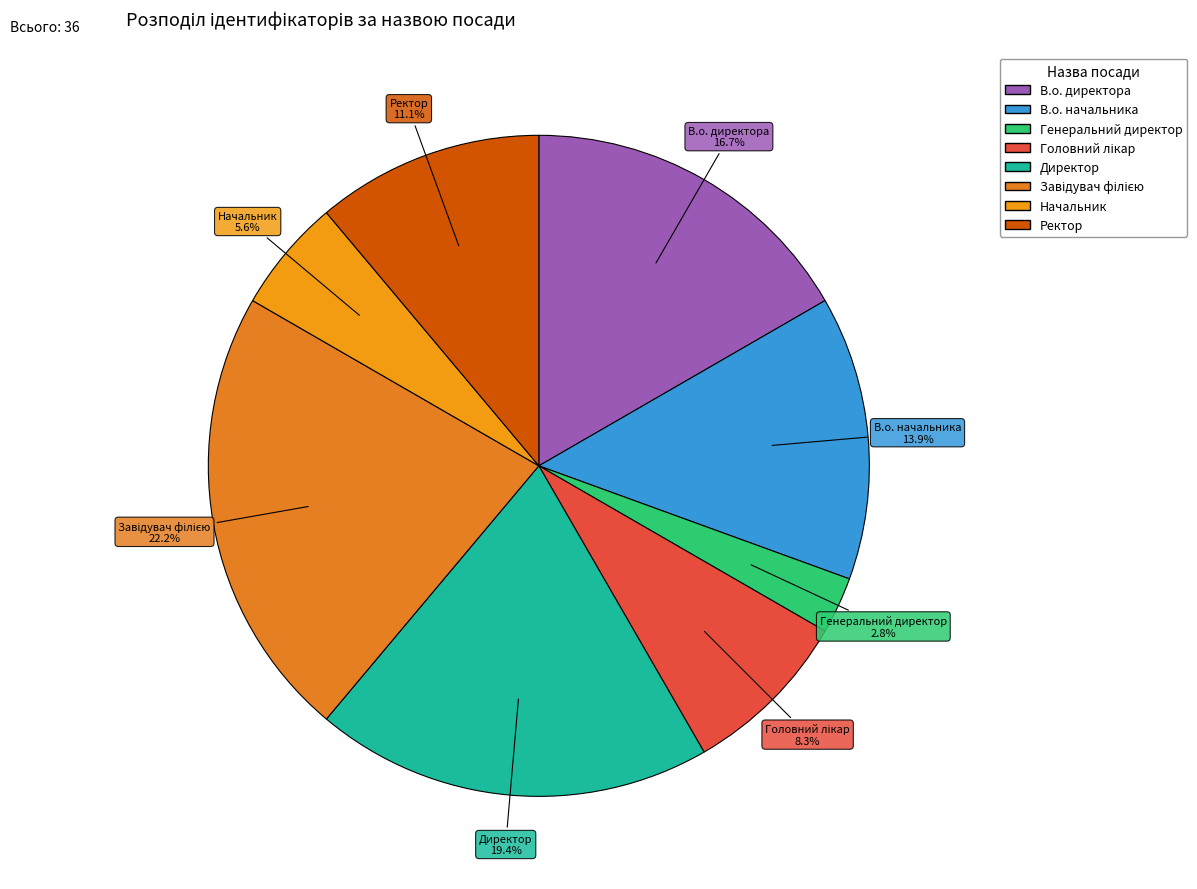

To the nearest percent, what portion does В.о. директора represent?

17%